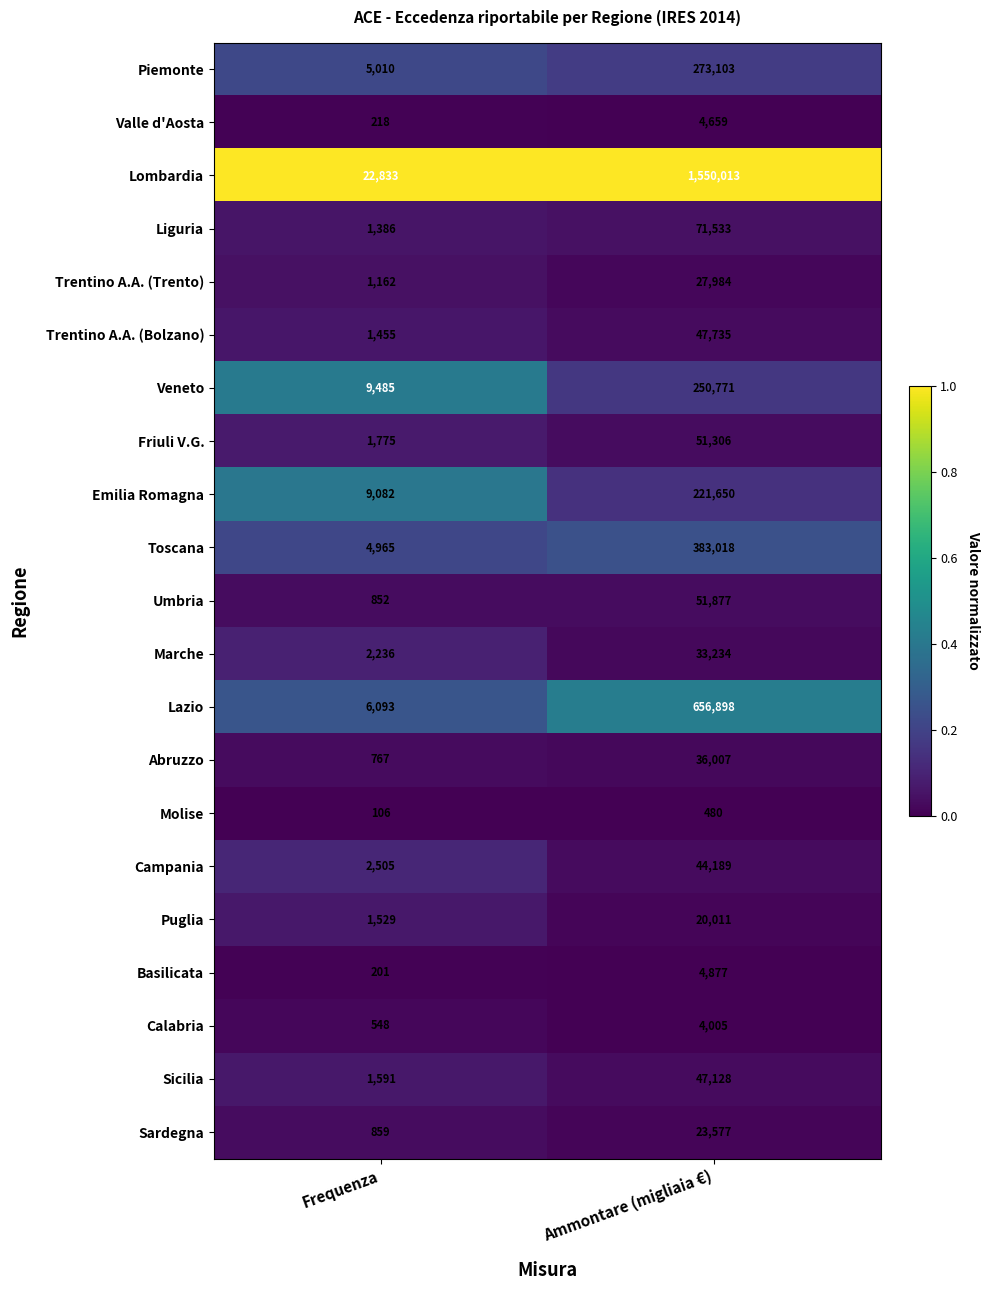

What is the total value across all series at Ammontare (migliaia €)?

3804055